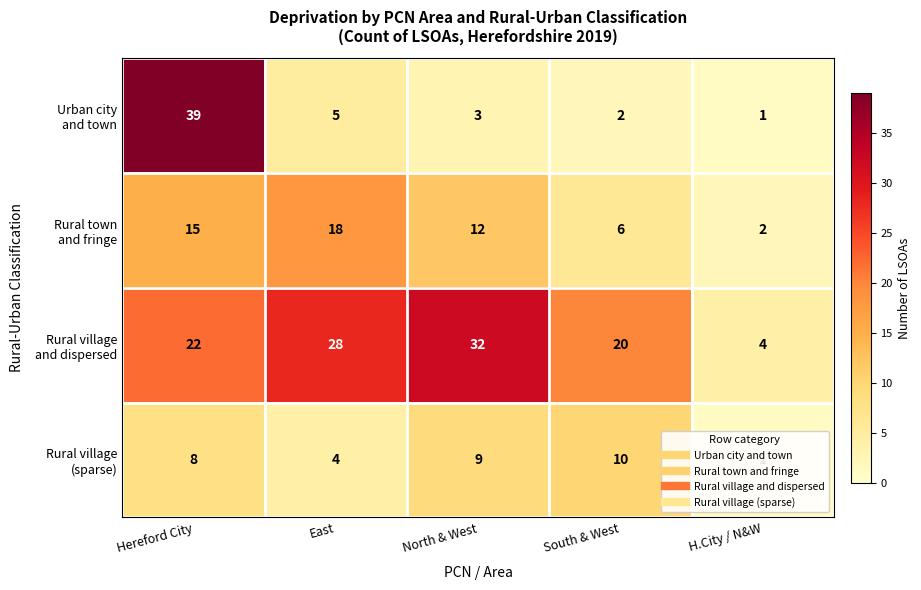

What is the total value across all series at South & West?

38